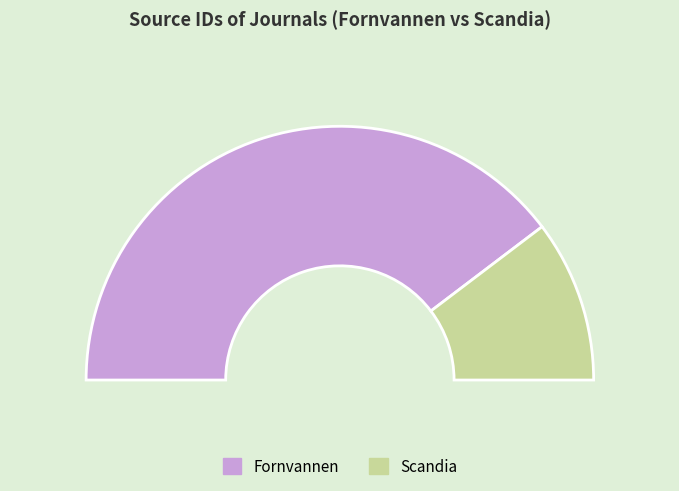

What is the change in value from Fornvannen to Scandia?

-48714